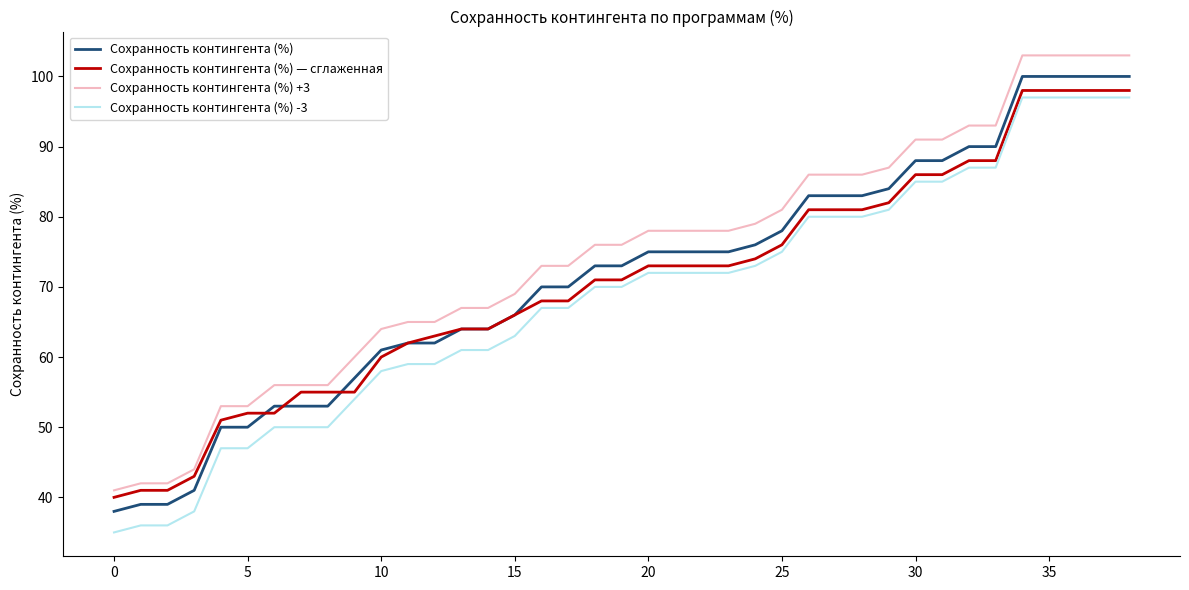

What is the sum of all Сохранность контингента (%) values?

2781